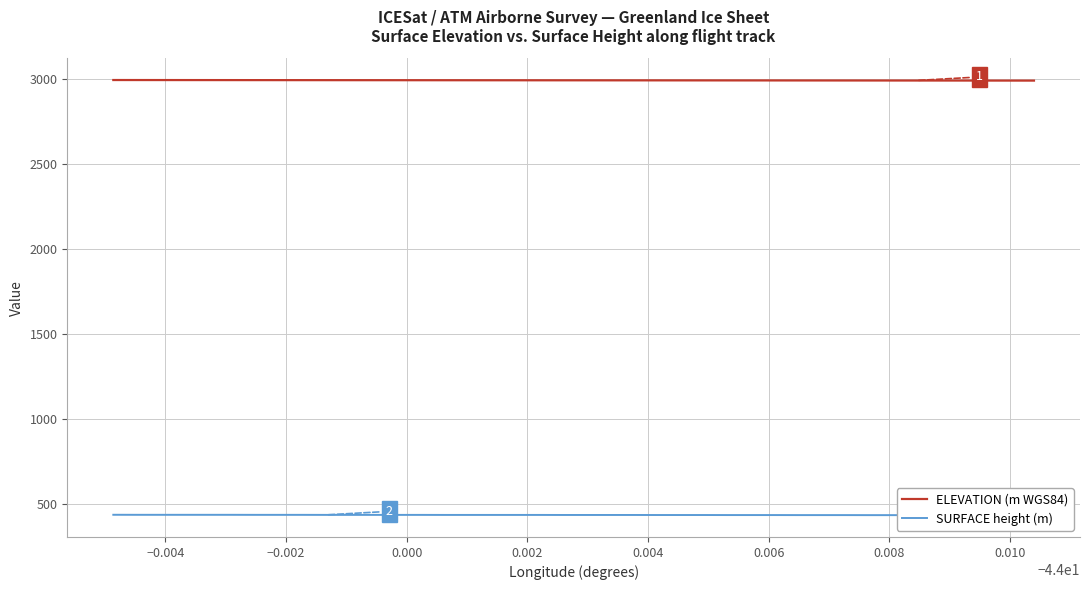

How many lines are shown in the chart?

2